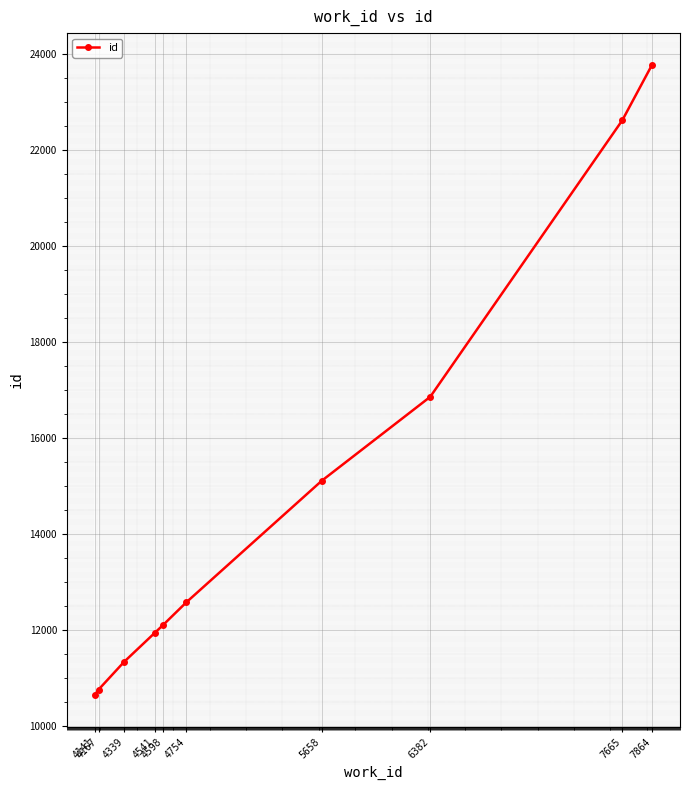

The value at 7665 is 34897. True or false?

False